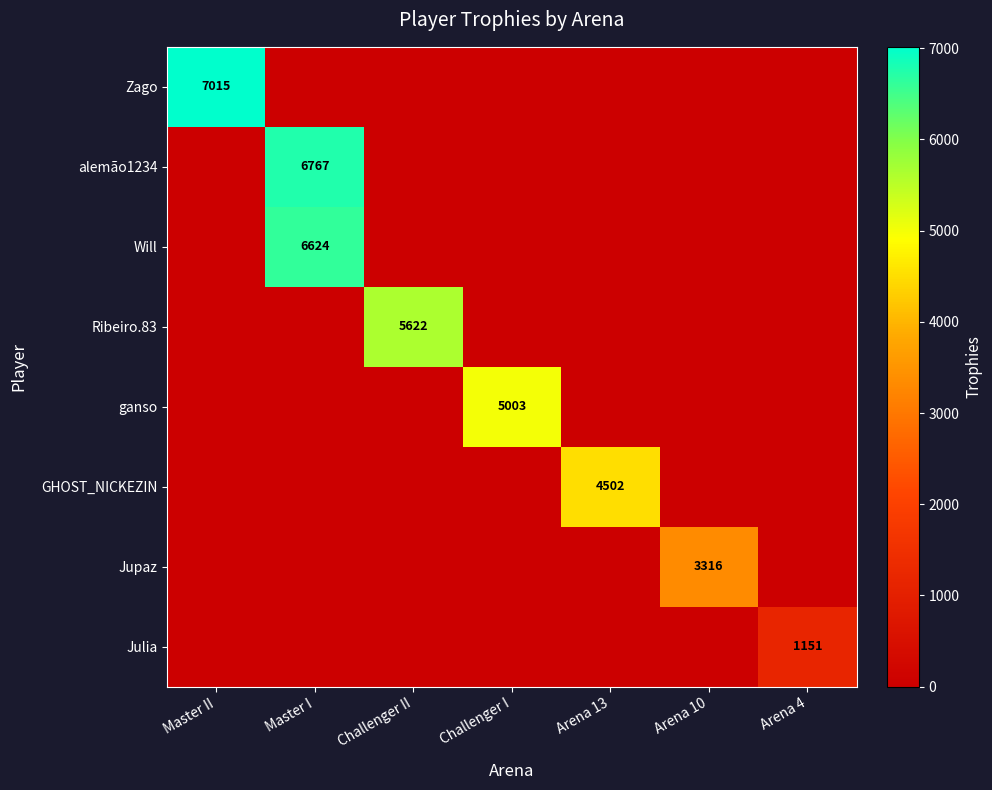

The Ribeiro.83 series shows 3881 at Challenger II. True or false?

False